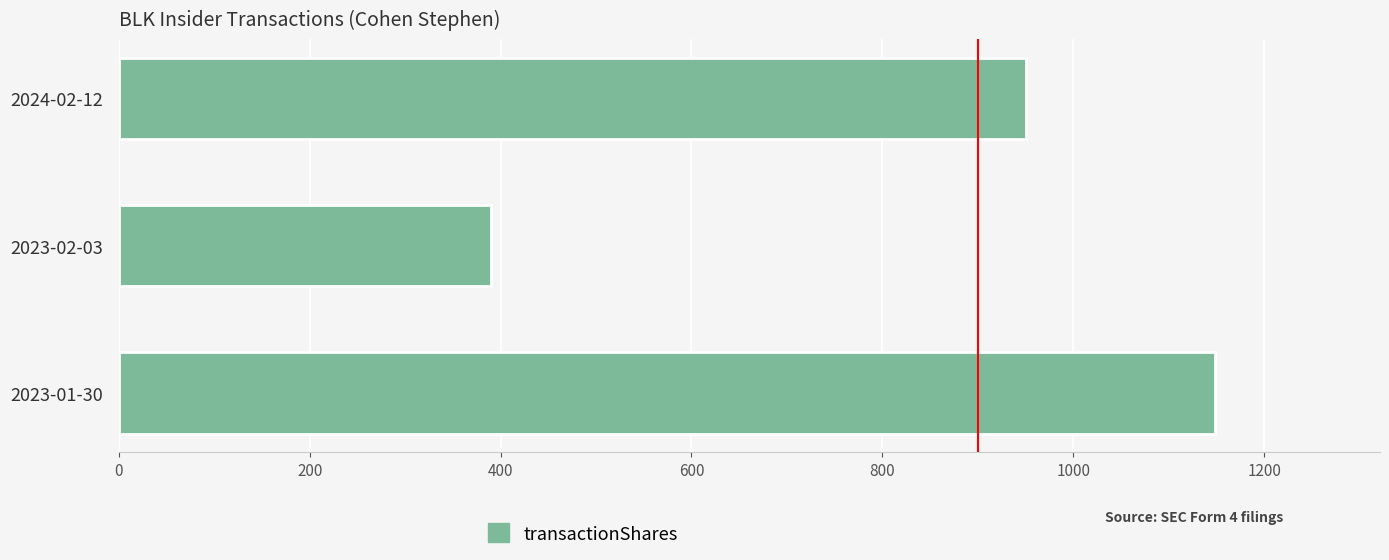

What is the difference between the maximum and second lowest values?

199